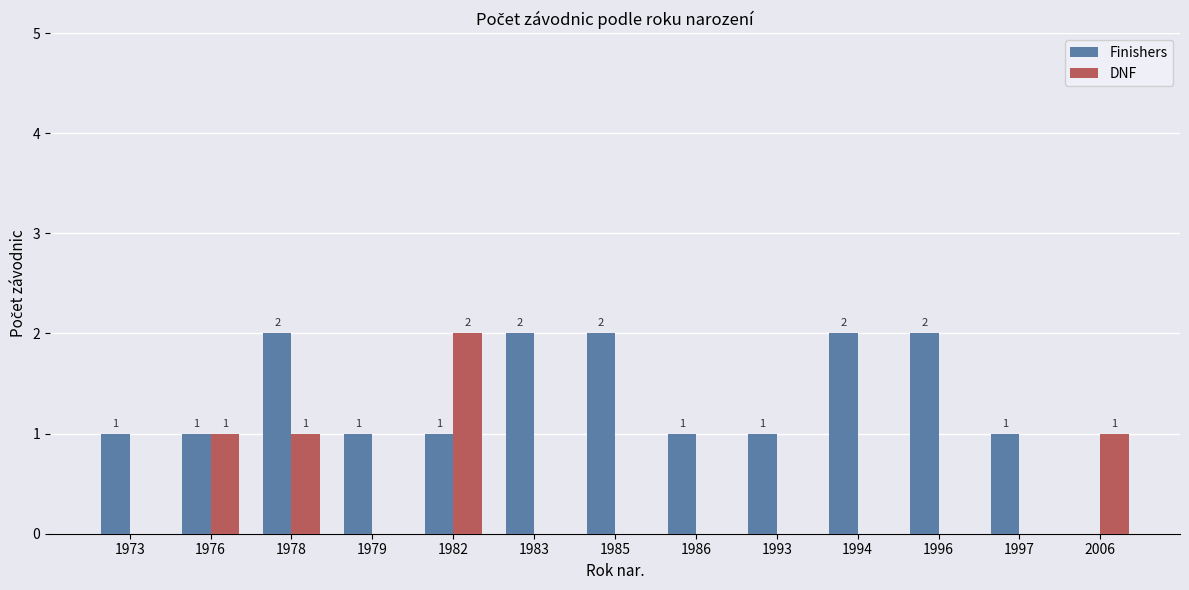

What is the maximum value shown in the chart?

2